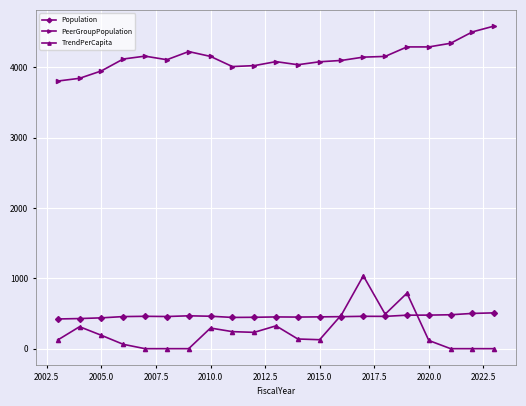

List the series in order of their peak value, lowest first.

Population, TrendPerCapita, PeerGroupPopulation